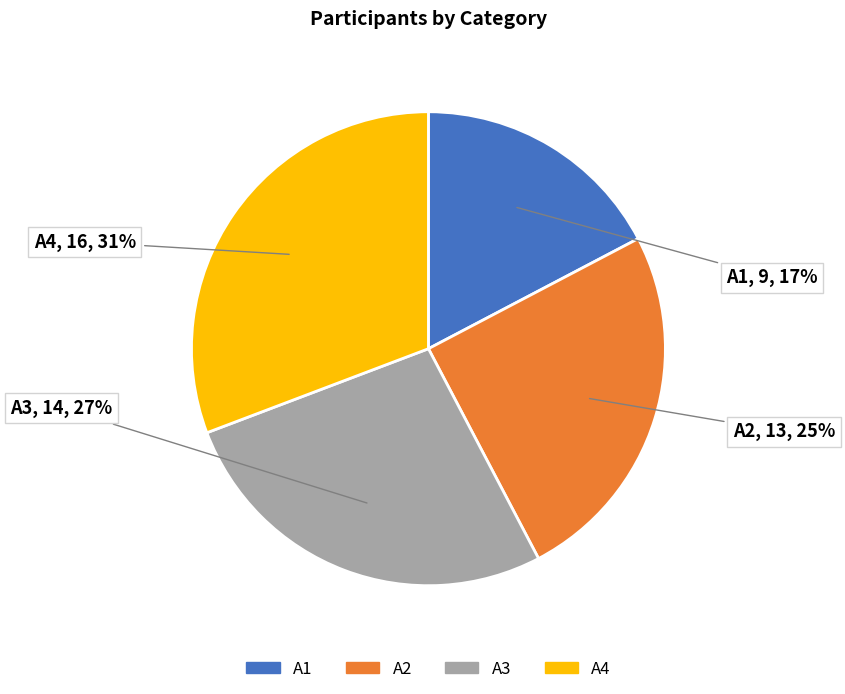

To the nearest percent, what percentage of the pie is A3?

27%